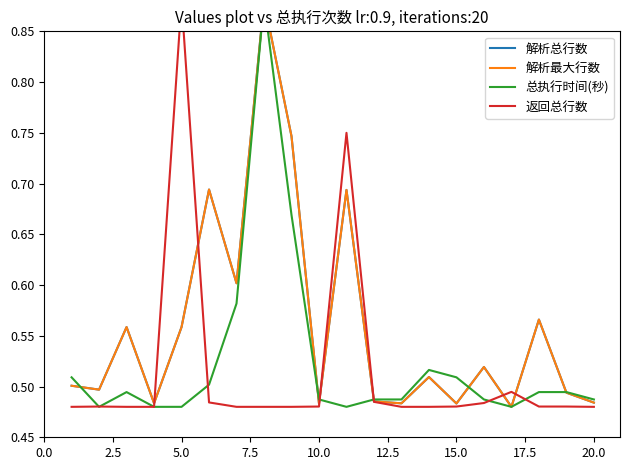

True or false: 总执行时间(秒) has more than 1 interior local peaks.

True